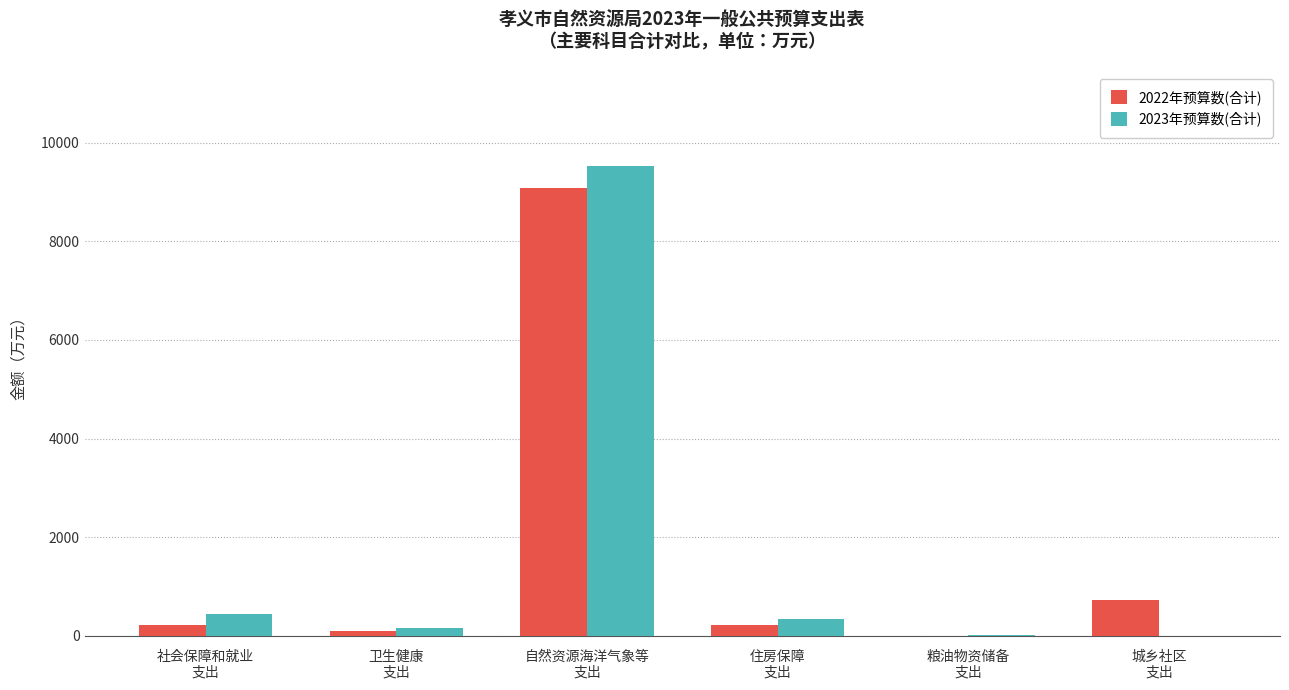

What is the sum of all 2022年预算数(合计) values?

10374.4